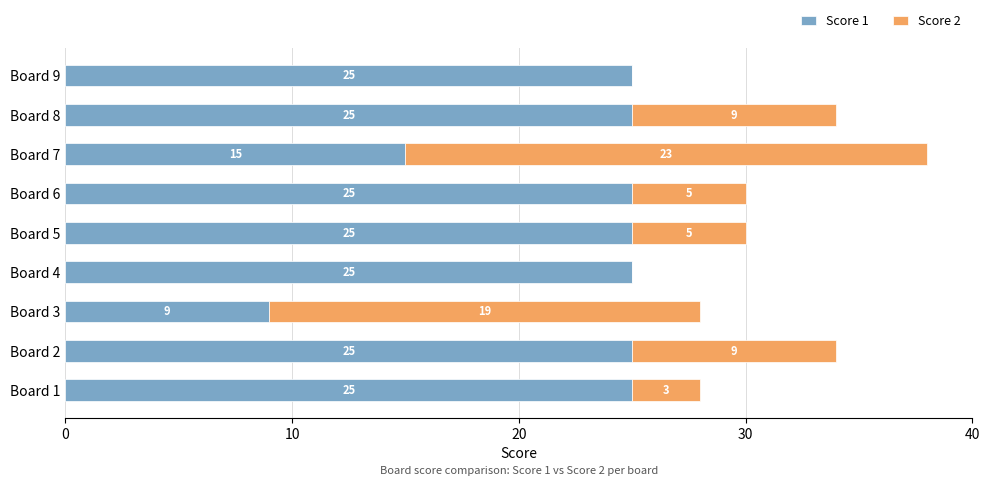

At which category is the sum across all series the highest?

Board 7